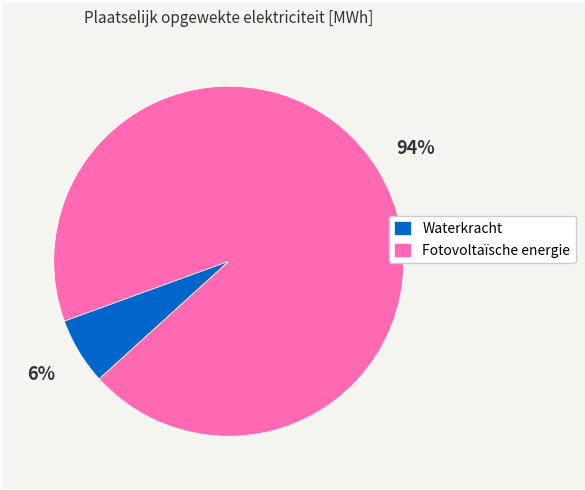

Does Fotovoltaïsche energie account for over 50% of the chart?

Yes